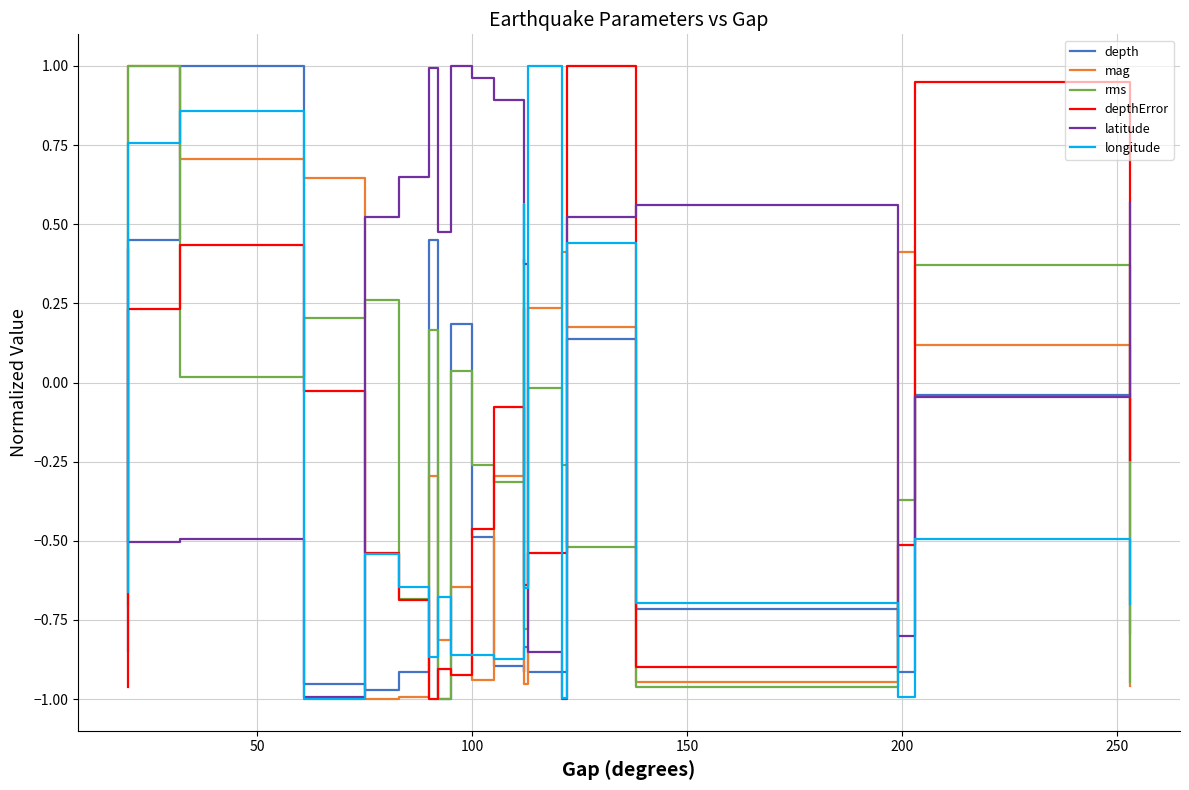

How many negative values does the depth series have?

15